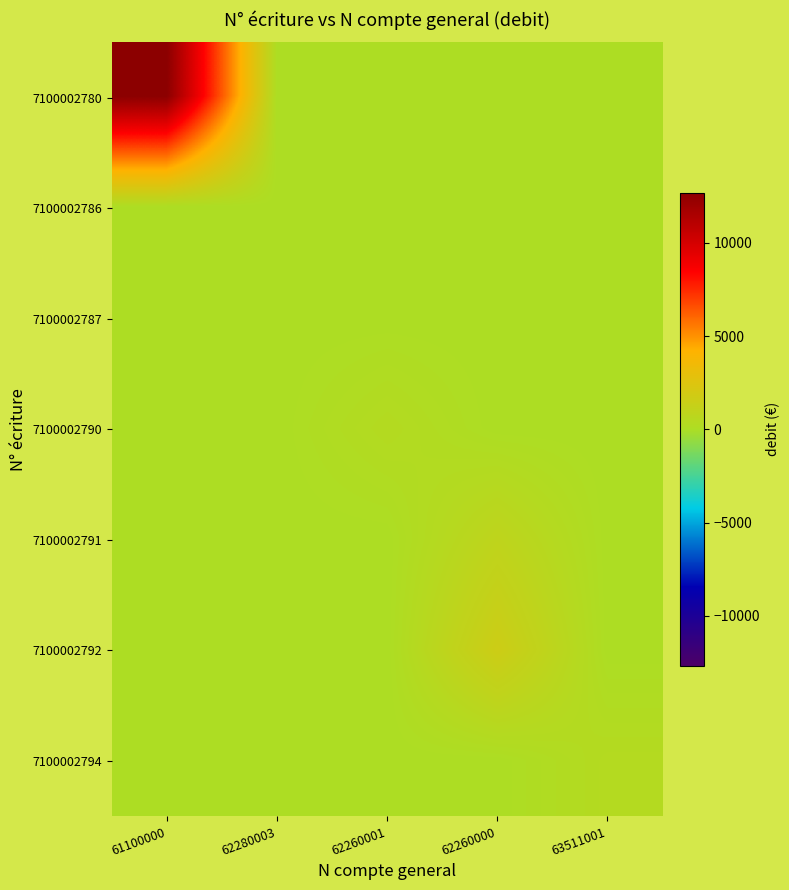

What is the difference between the highest and lowest values at 62260000?

1625